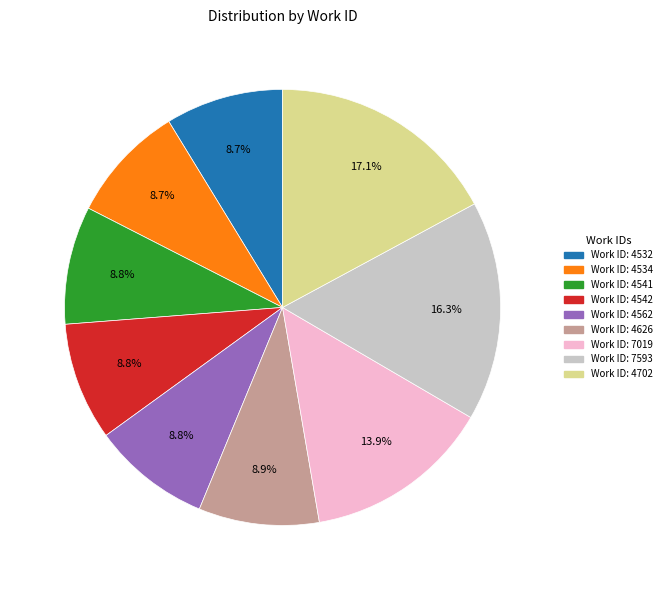

Does any single category account for the majority?

No